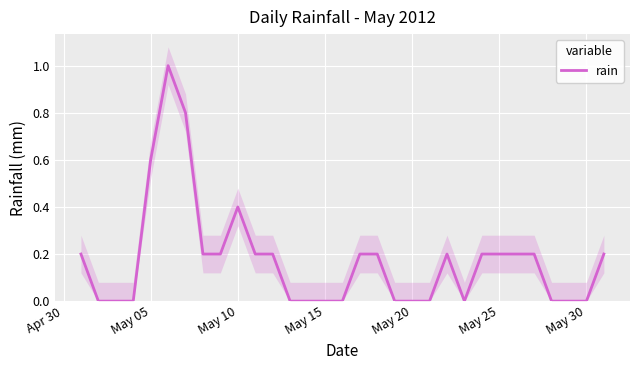

True or false: rain has a value of 0.2 at May 25.

True